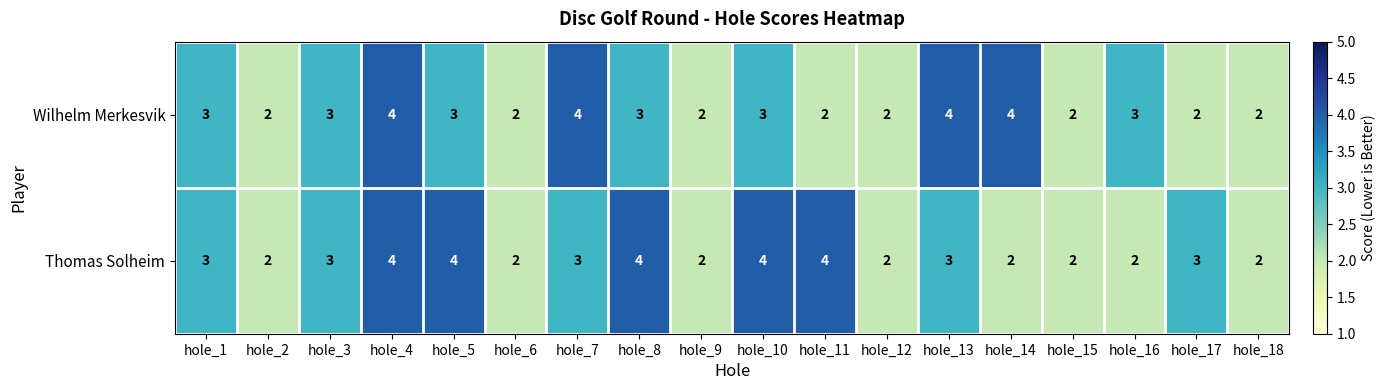

True or false: Thomas Solheim has a value of 5 at hole_7.

False